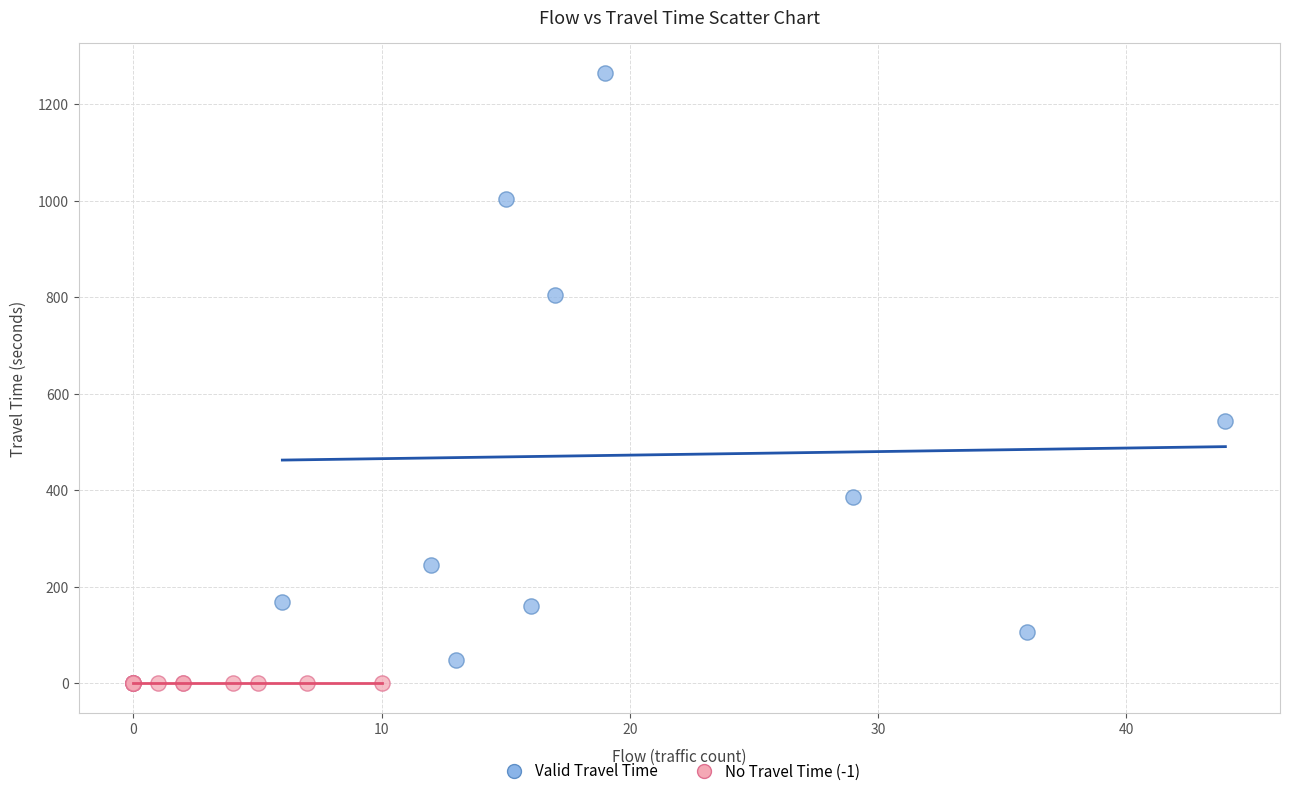

Which series contains the highest Y value?

Valid Travel Time